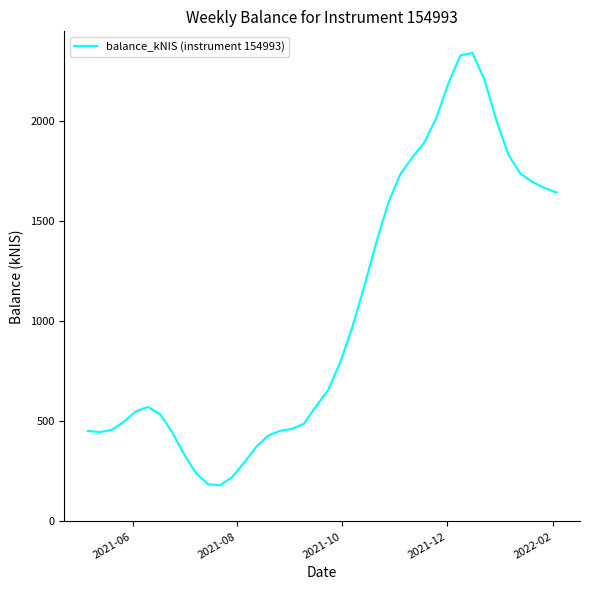

How many lines are shown in the chart?

1